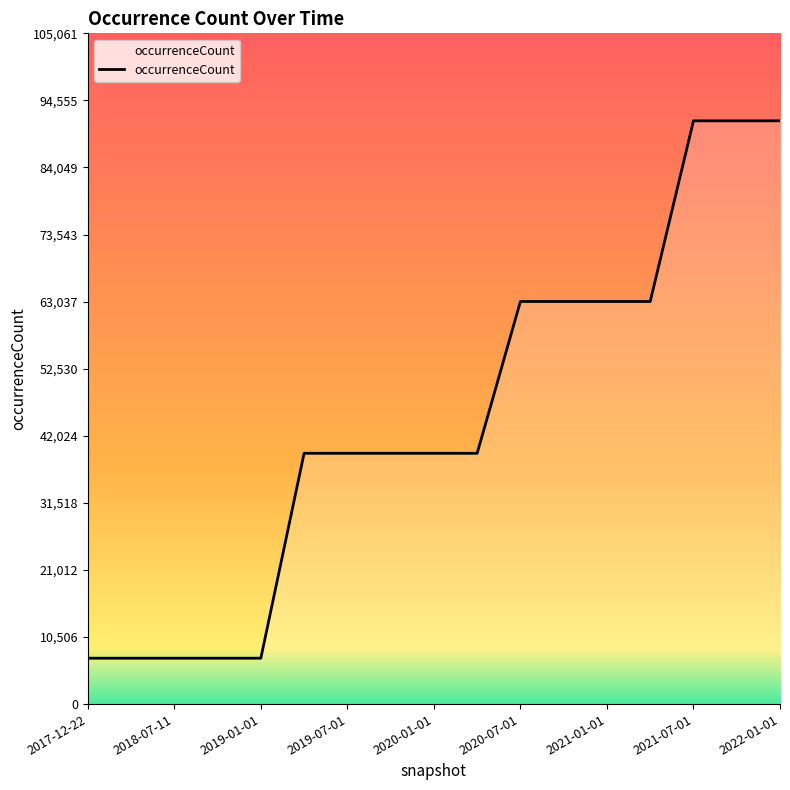

What is the minimum value shown in the chart?

7187